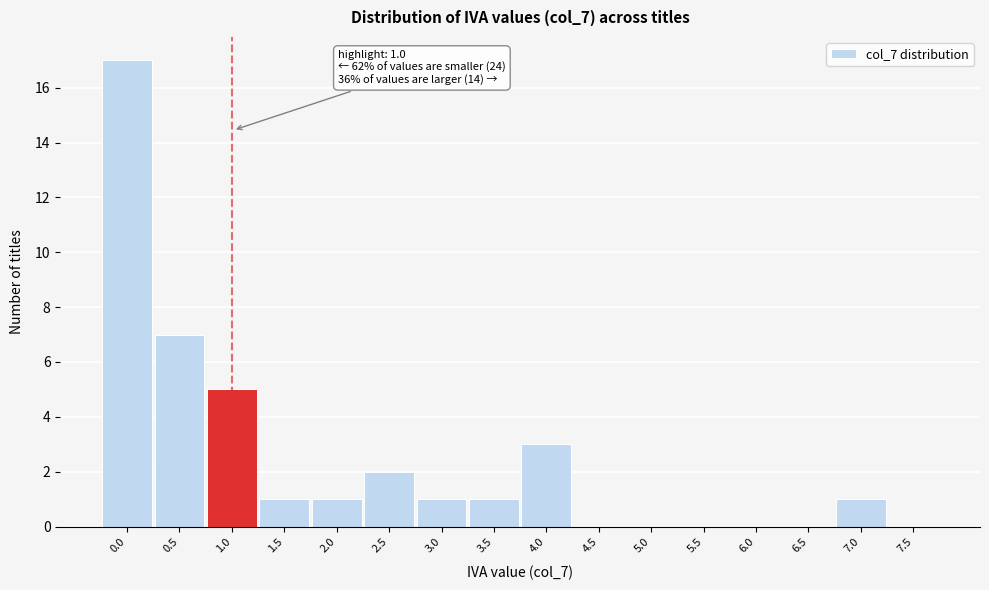

Reading right to left, what are all the values shown in this chart?

7.5=0	7.0=1	6.5=0	6.0=0	5.5=0	5.0=0	4.5=0	4.0=3	3.5=1	3.0=1	2.5=2	2.0=1	1.5=1	1.0=5	0.5=7	0.0=17